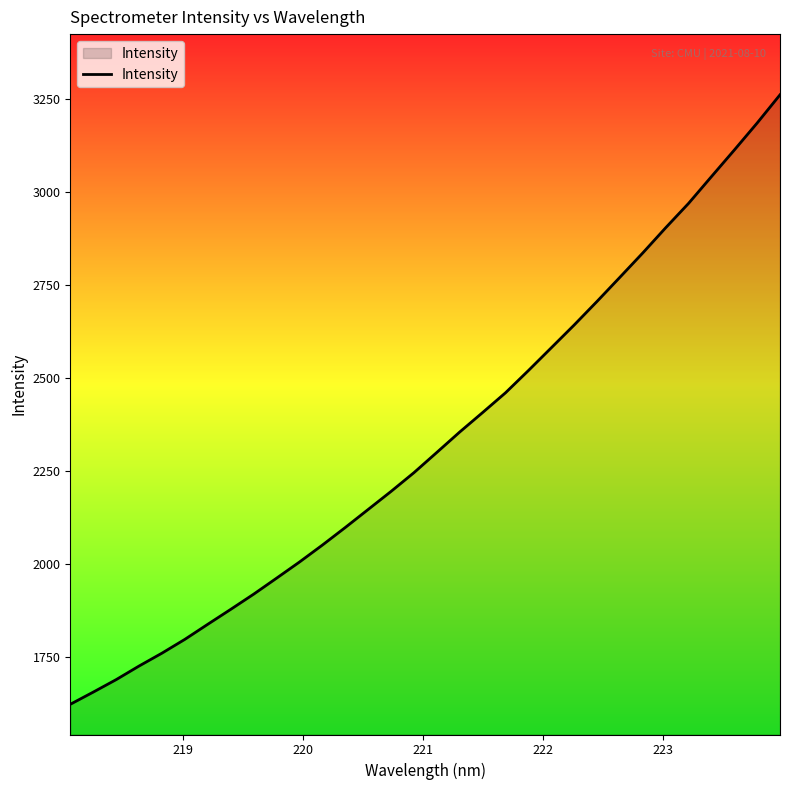

Reading right to left, list all the values displayed in this chart.

3261.1	3185.2	3112.6	3041.2	2969.3	2903.8	2836.2	2770.9	2705.9	2642.6	2581.3	2520.1	2460.4	2407.4	2355.1	2300.3	2245.8	2195.4	2146.9	2098.4	2051.2	2005.7	1962.3	1919.3	1878.5	1838.5	1798.0	1760.9	1726.3	1689.7	1656.2	1623.5